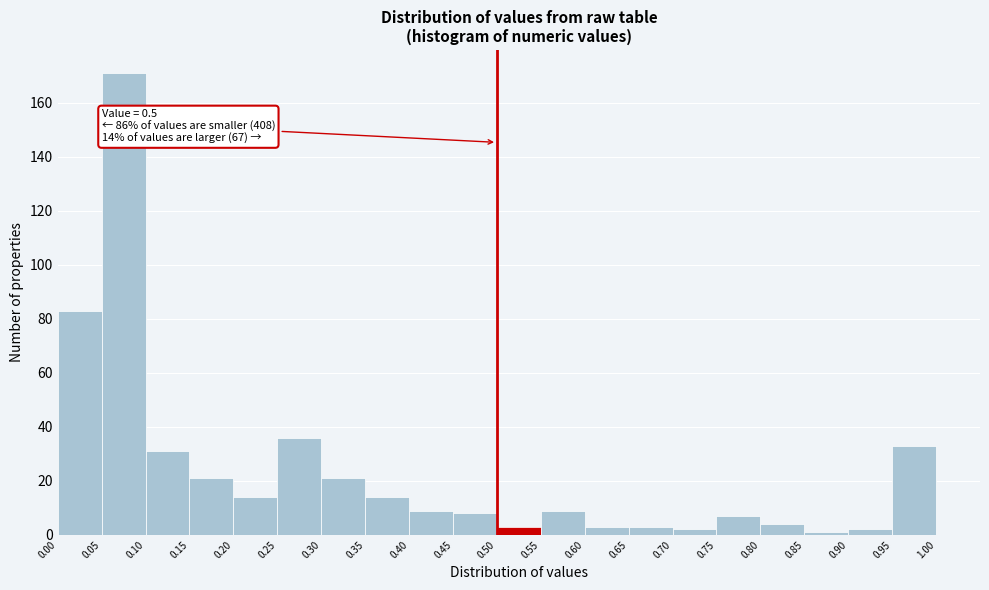

Over which range of the x-axis is the bar tallest?

0.05 to 0.10